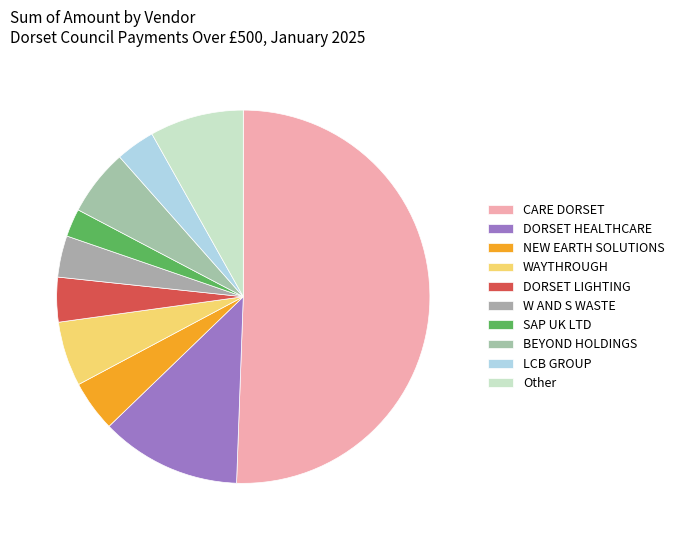

Which slice represents more than half of the pie?

CARE DORSET HOLDING LIMITED